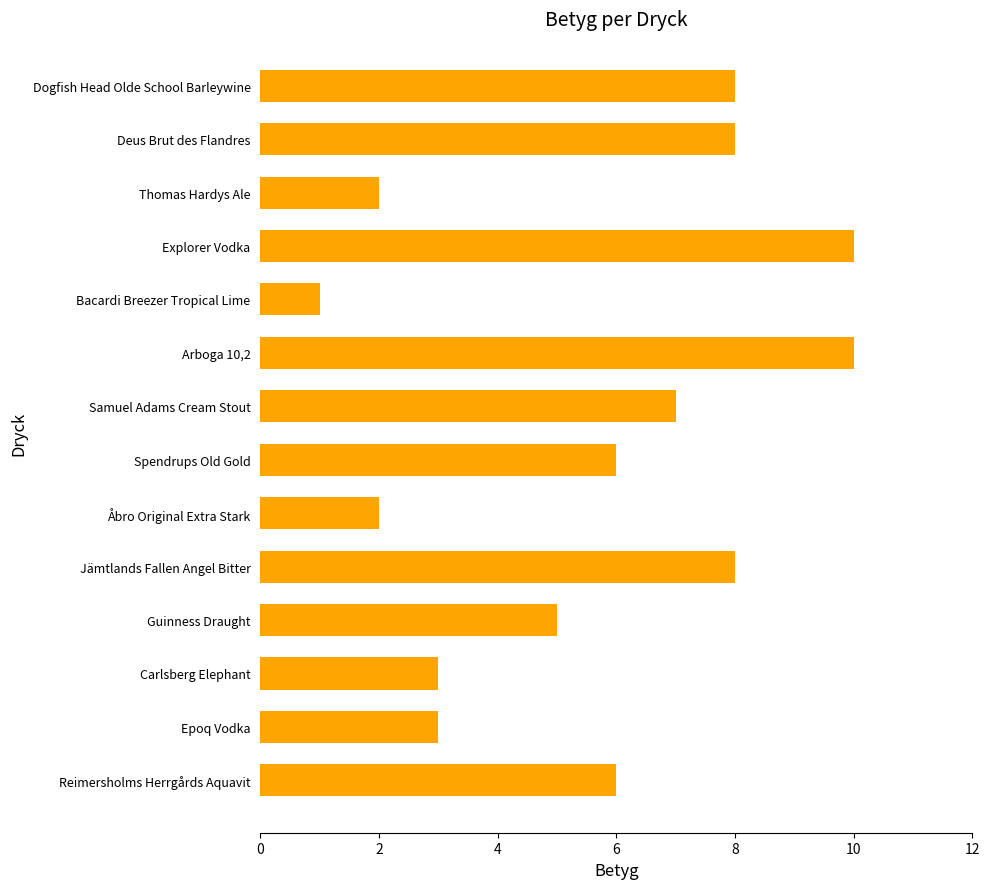

What is the label of the 8th bar from the bottom?

Samuel Adams Cream Stout